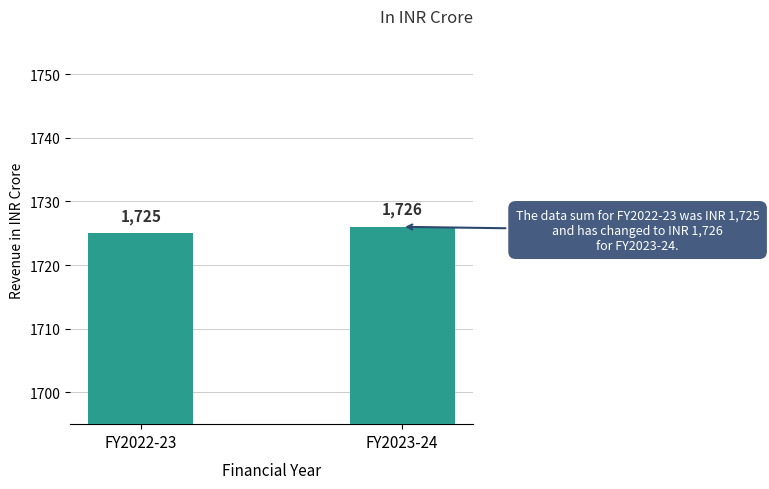

What is the minimum value shown in the chart?

1725